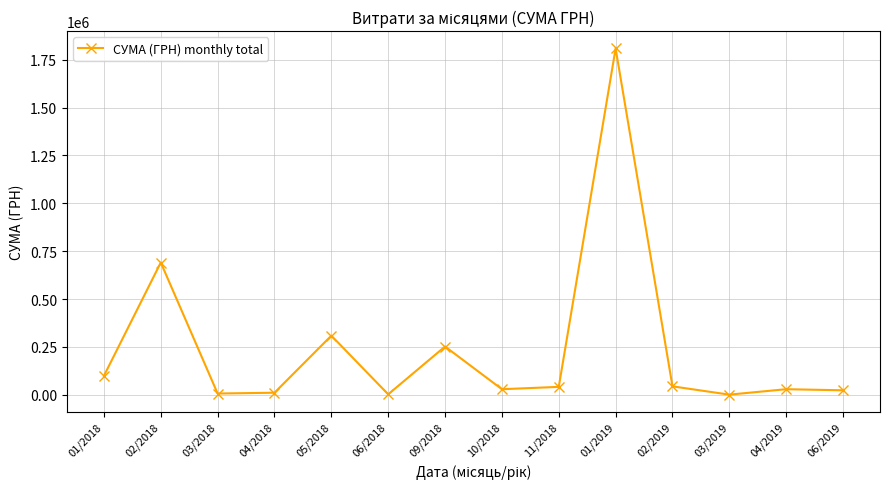

Approximately how many times larger is the value at 04/2018 compared to 10/2018?

0.4